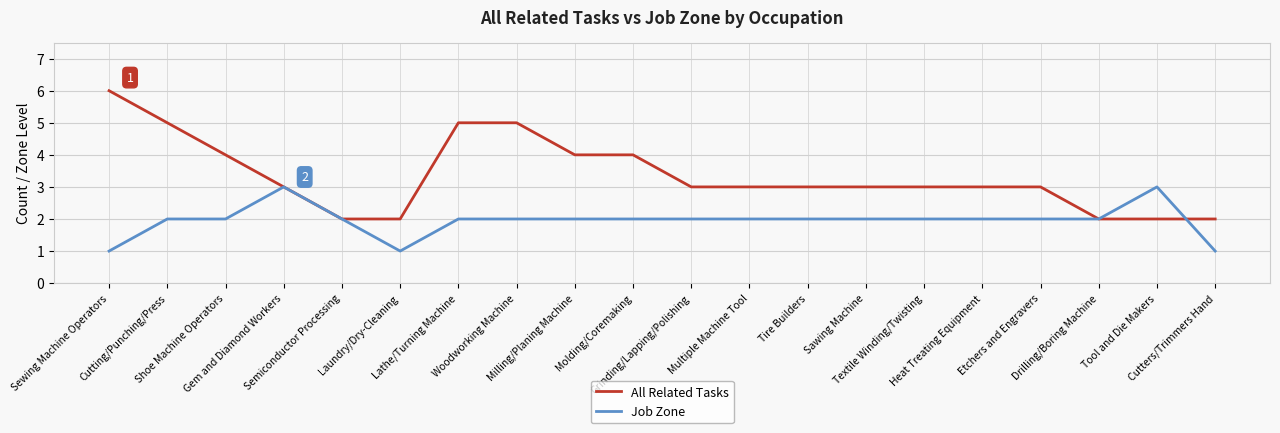

Which category has the highest value in the All Related Tasks series?

Sewing Machine Operators